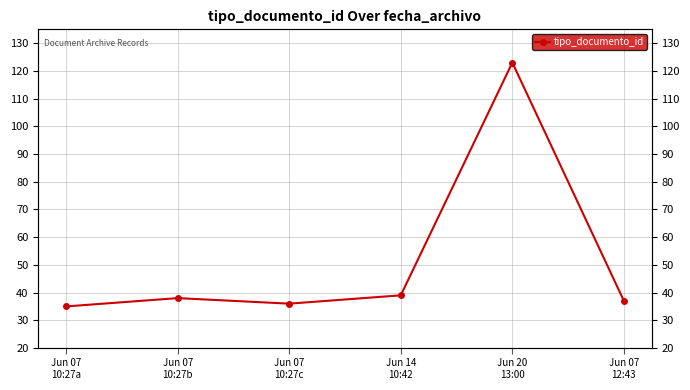

List the labels in order of value, smallest first.

Jun 07
10:27a, Jun 07
10:27c, Jun 07
12:43, Jun 07
10:27b, Jun 14
10:42, Jun 20
13:00